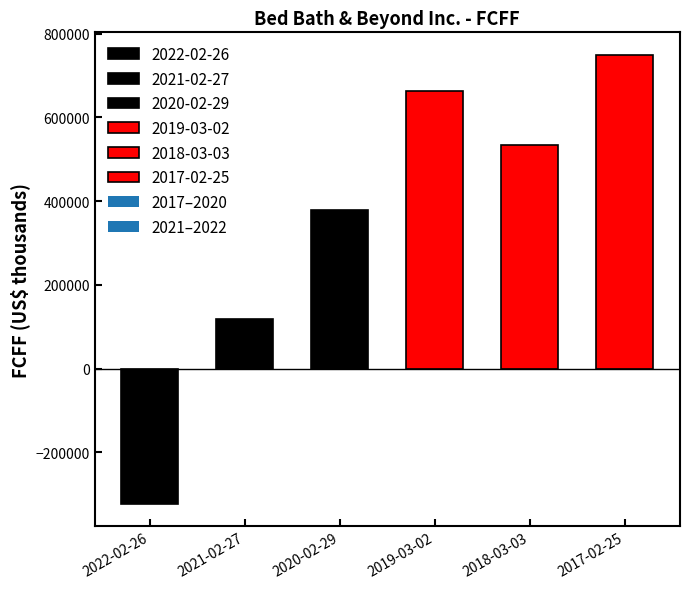

How many positive values are there?

5